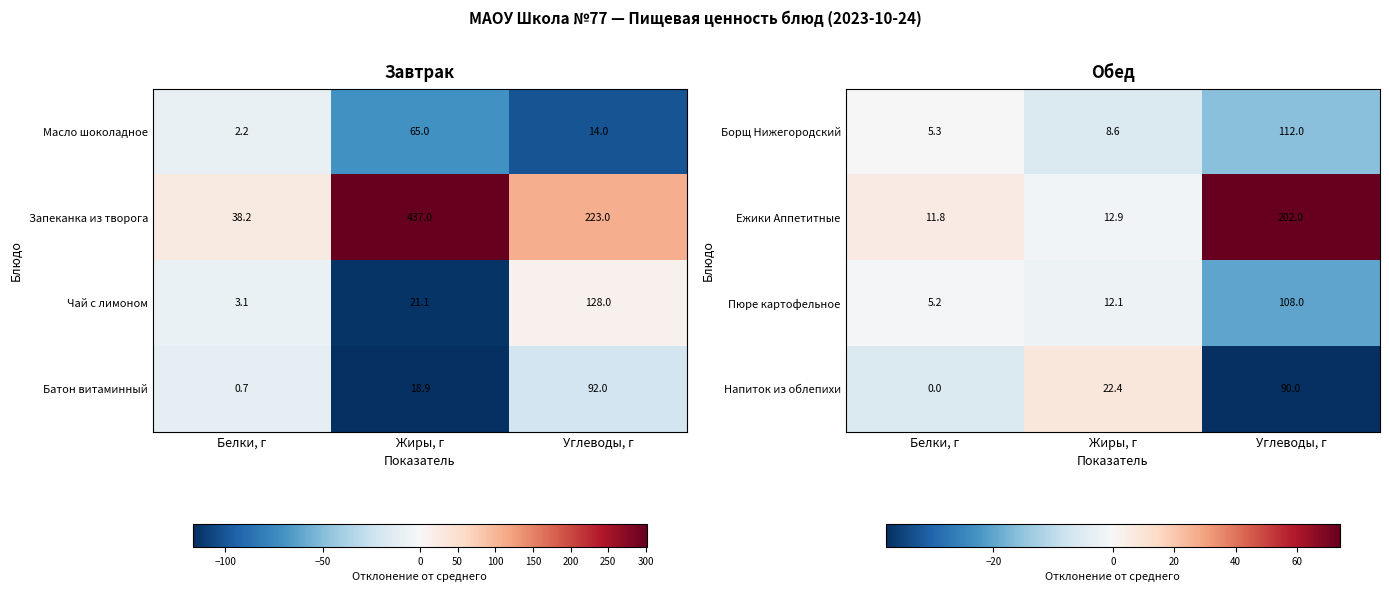

At how many categories does at least one series exceed 73?

1